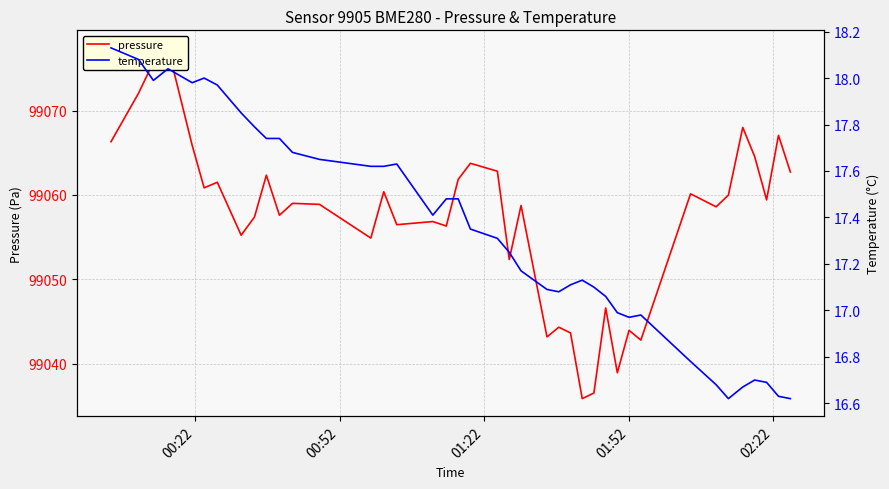

How many interior local valleys does the pressure series have?

13